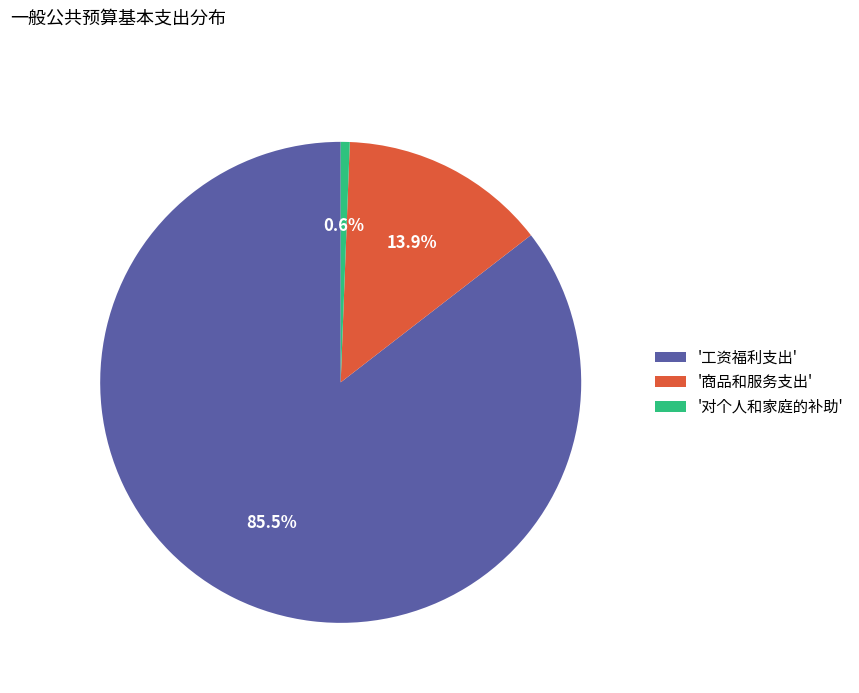

Rank the categories by value from lowest to highest.

'对个人和家庭的补助', '商品和服务支出', '工资福利支出'